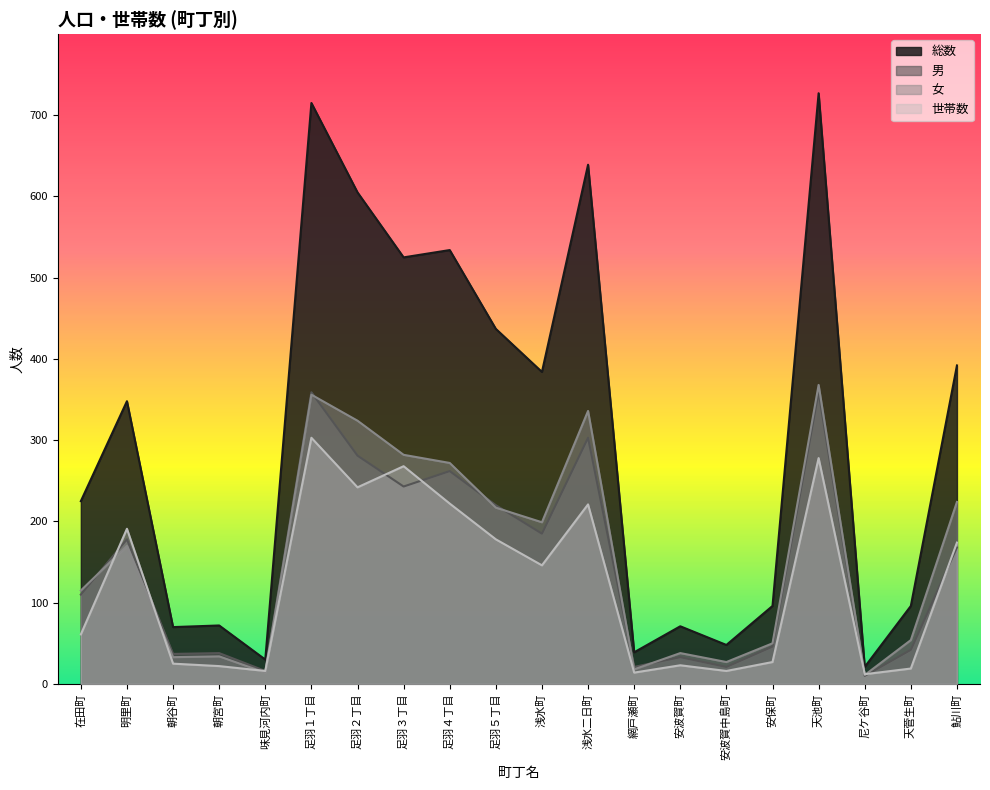

Reading left to right, list all the values displayed in this chart.

総数: 225	348	70	72	30	715	605	525	534	437	384	639	39	71	48	96	727	21	96	392
男: 110	178	37	38	16	359	281	243	262	220	185	303	21	33	21	46	359	10	42	168
女: 115	170	33	34	14	356	324	282	272	217	199	336	18	38	27	50	368	11	54	224
世帯数: 61	191	25	22	16	303	242	268	222	178	146	221	14	23	16	27	278	12	19	174